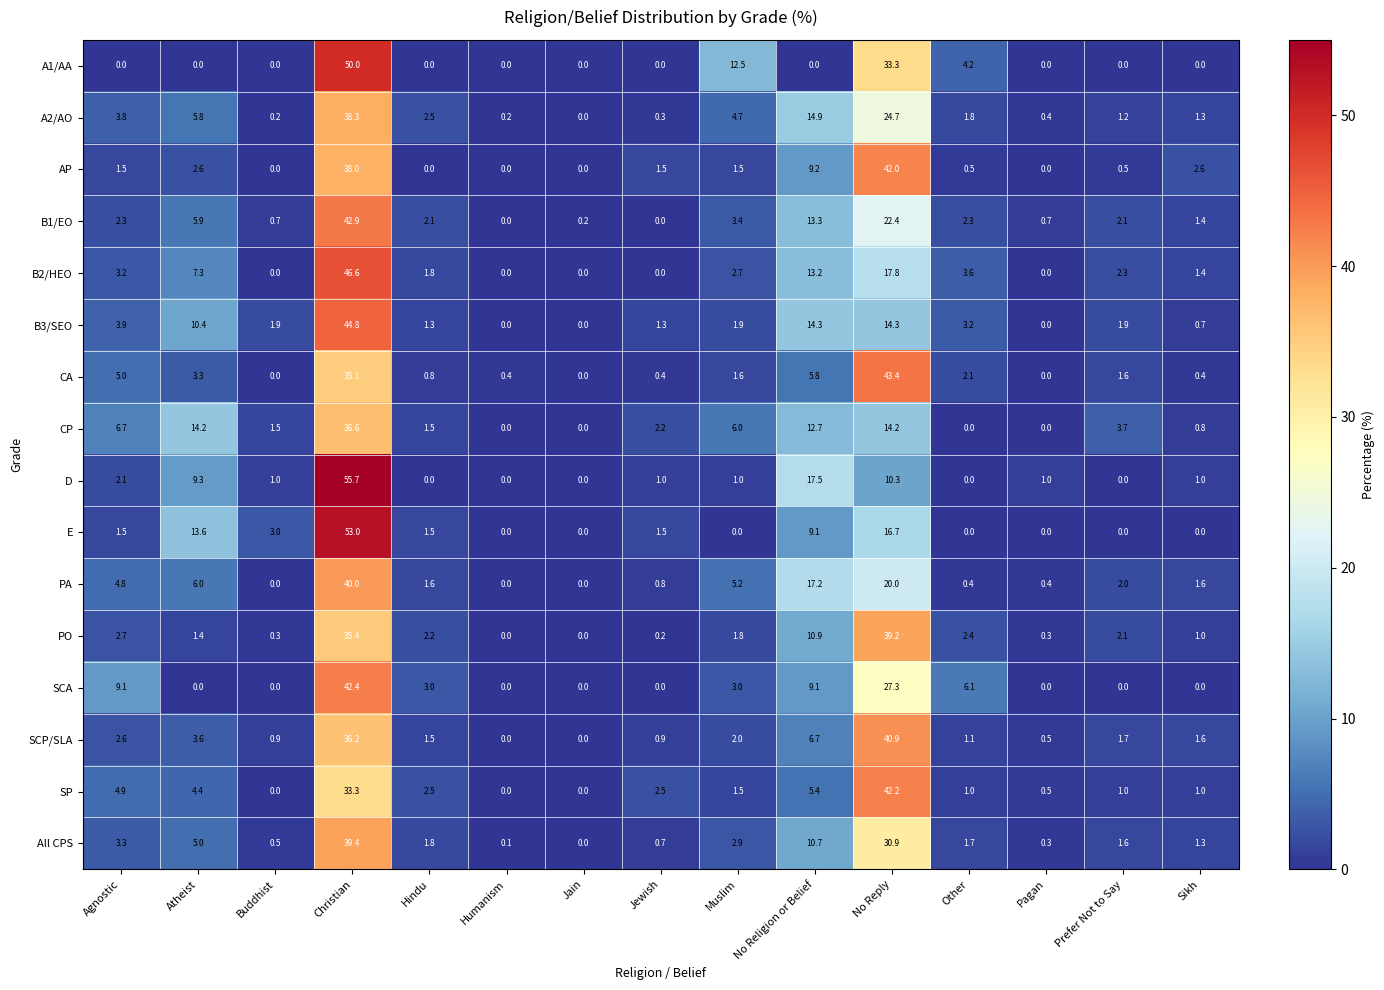

The value of CA at Hindu is 0.8. True or false?

True